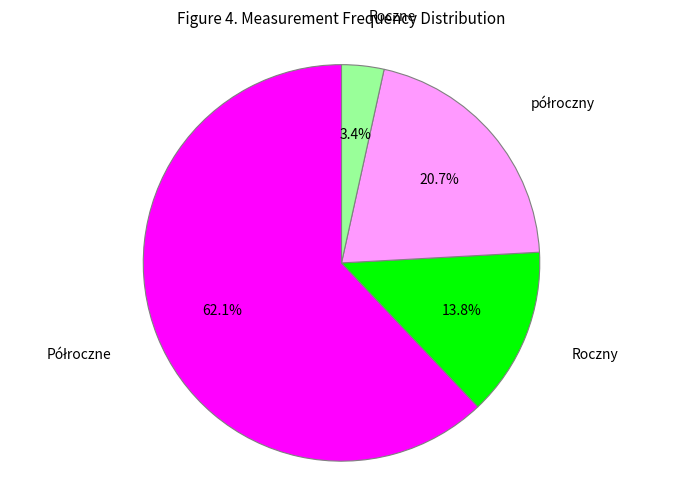

Does any single category account for the majority?

Yes